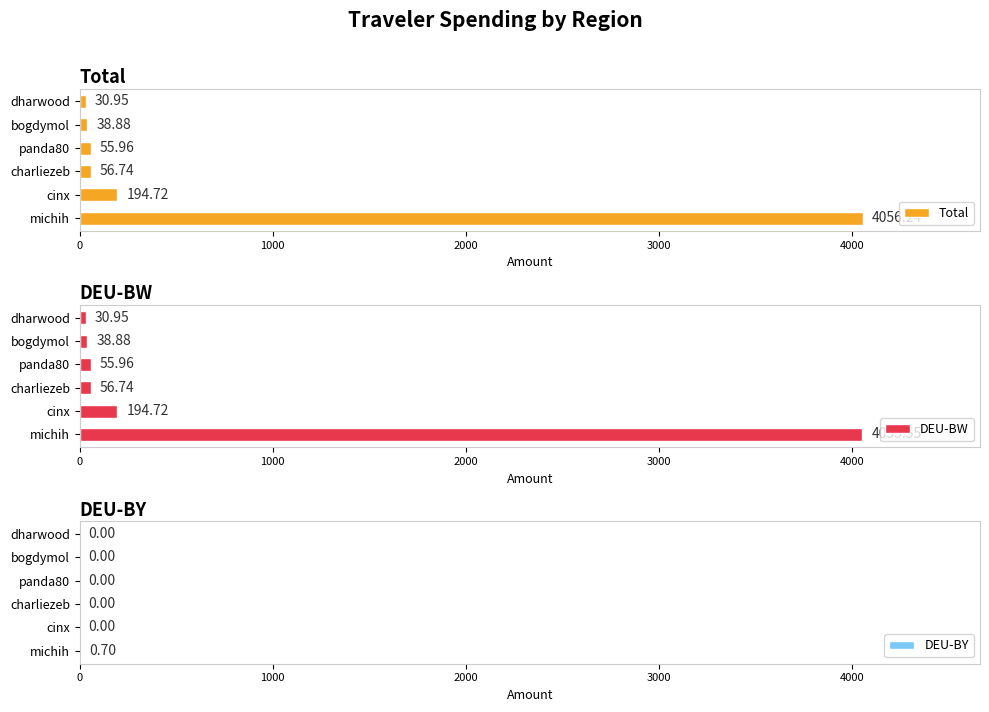

What is the highest value of the DEU-BY series?

0.7